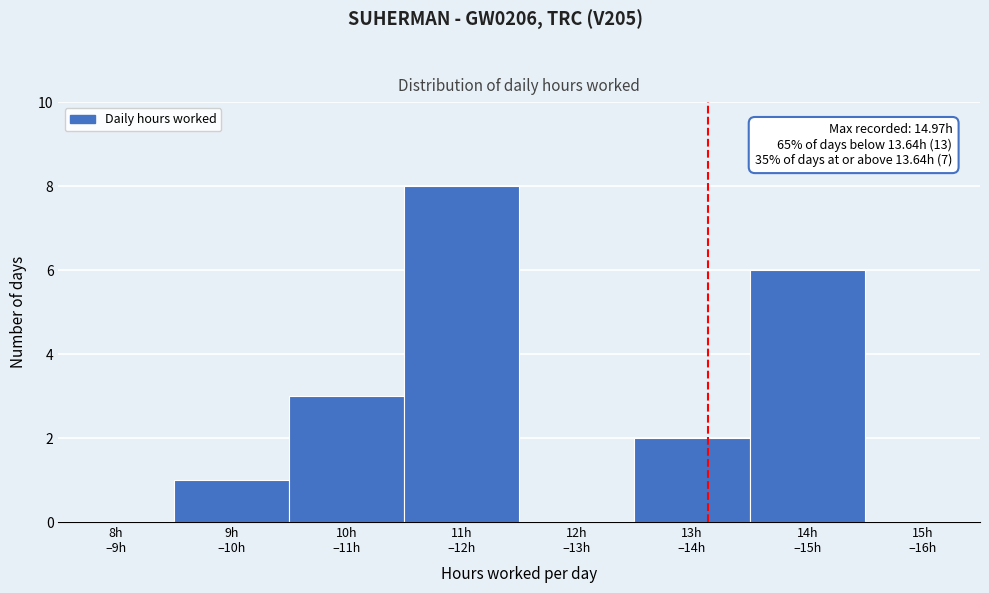

What is the sum of all values?

20